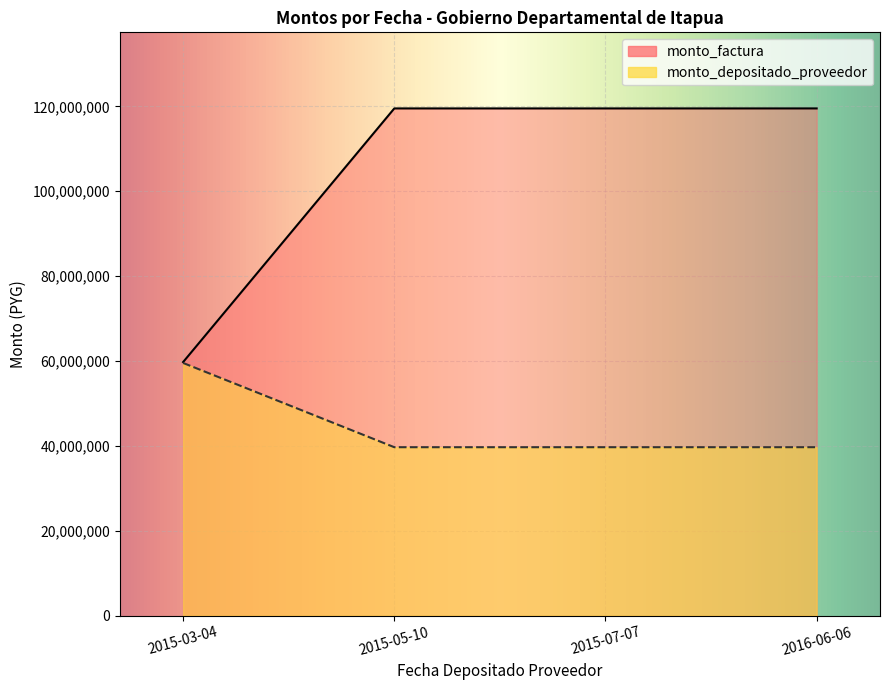

Between 2015-05-10 and 2016-06-06, which is larger?

2015-05-10